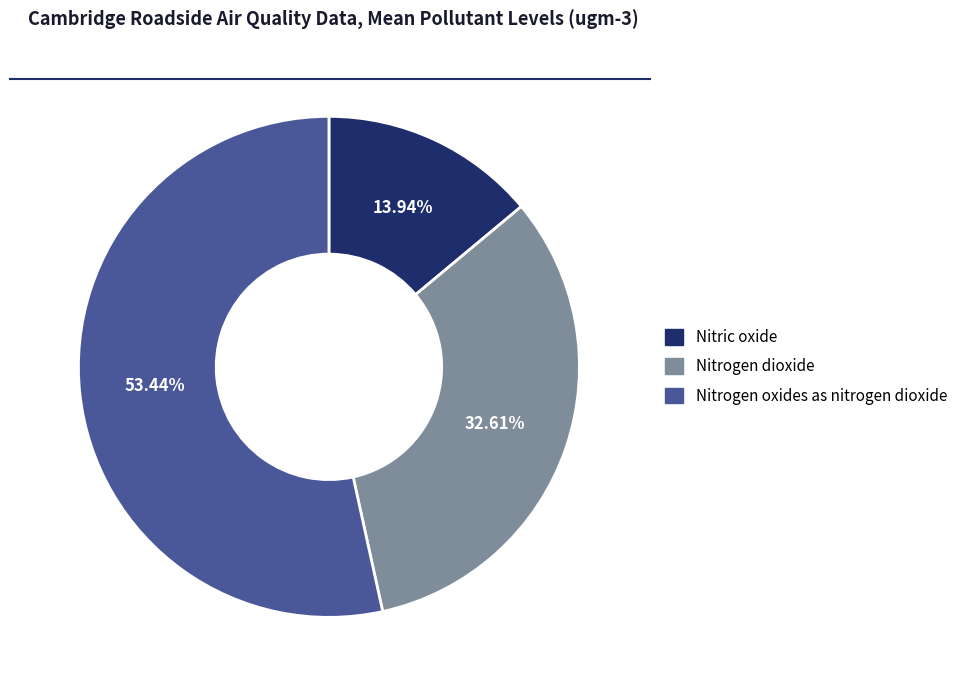

Count the number of slices in the pie.

3